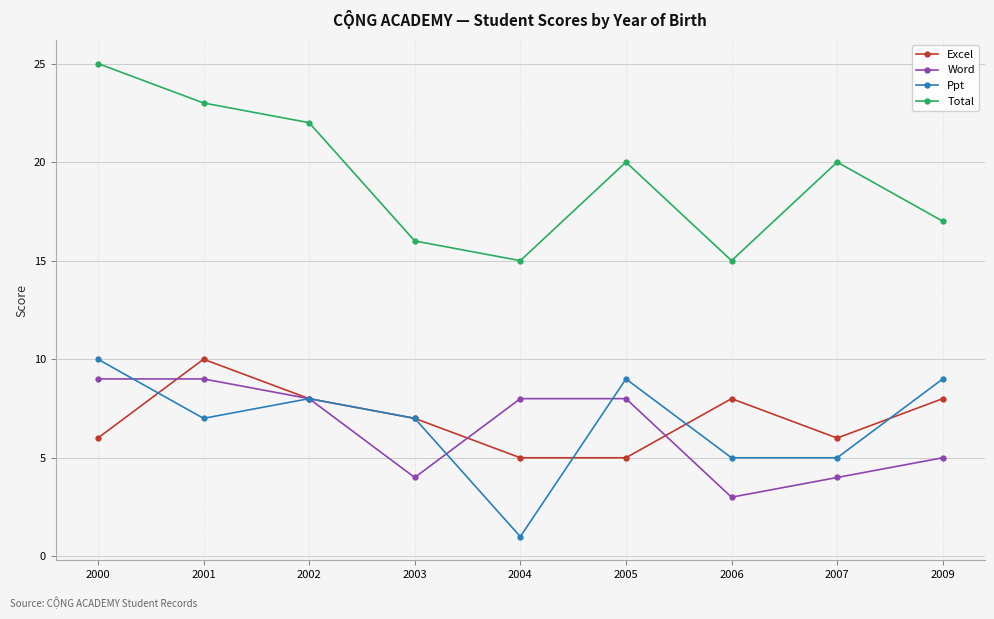

Count the number of data series in this chart.

4